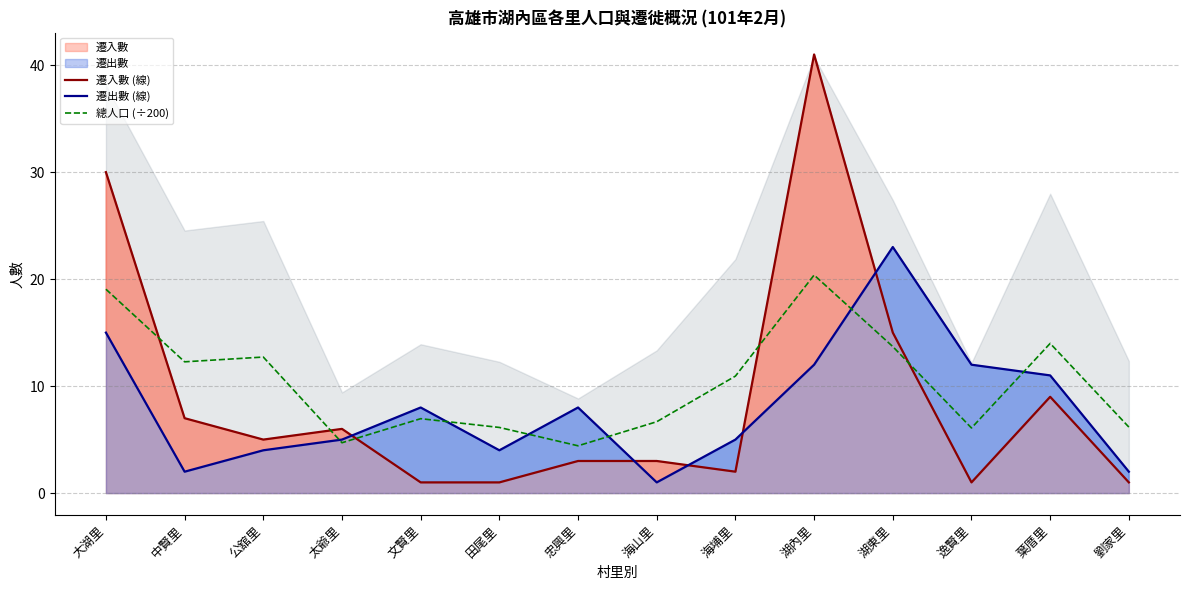

The value of 遷入數 (線) at 逸賢里 is 1.0. True or false?

True